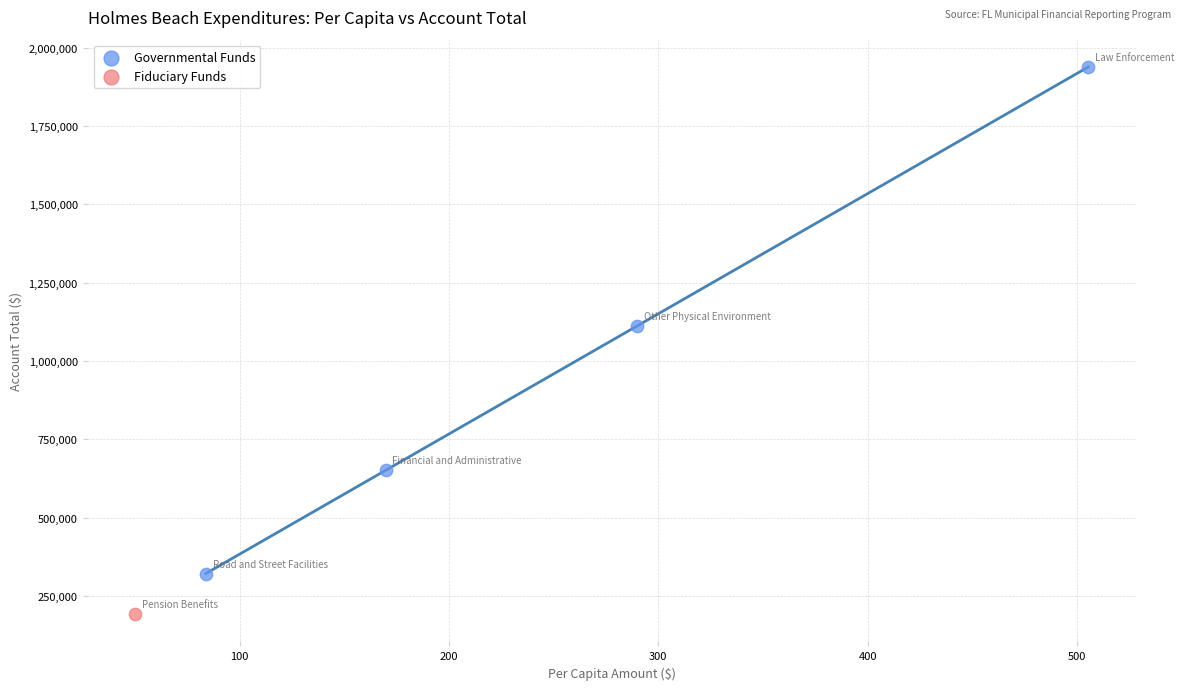

What are all the series names shown in the legend?

Governmental Funds, Fiduciary Funds